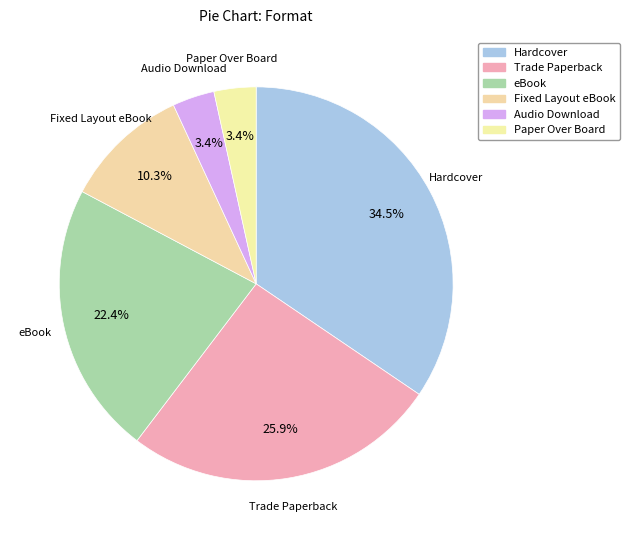

Count the number of slices in the pie.

6